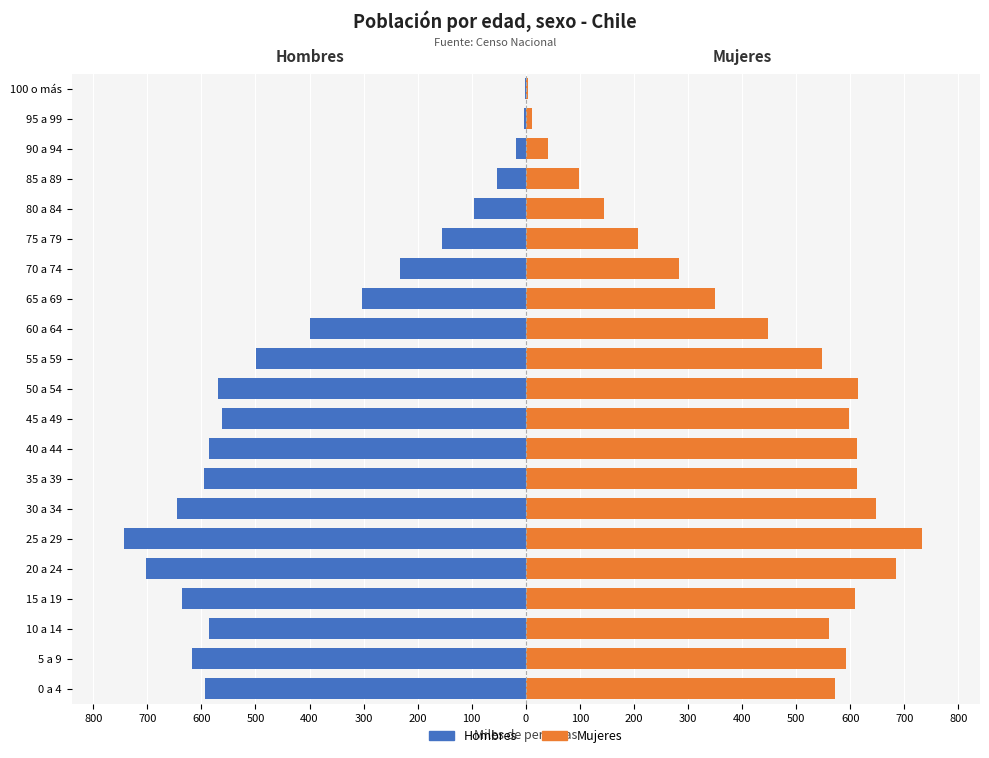

What is the minimum value shown in the chart?

-742.3